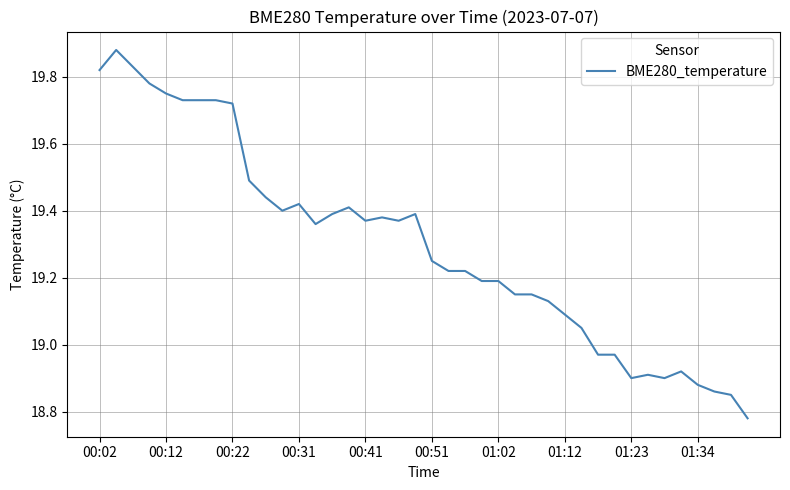

What is the difference between the maximum and minimum values?

1.1